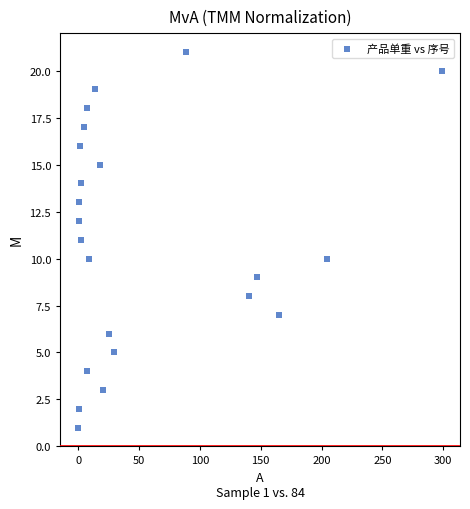

What is the range of Y values (max minus min)?

20